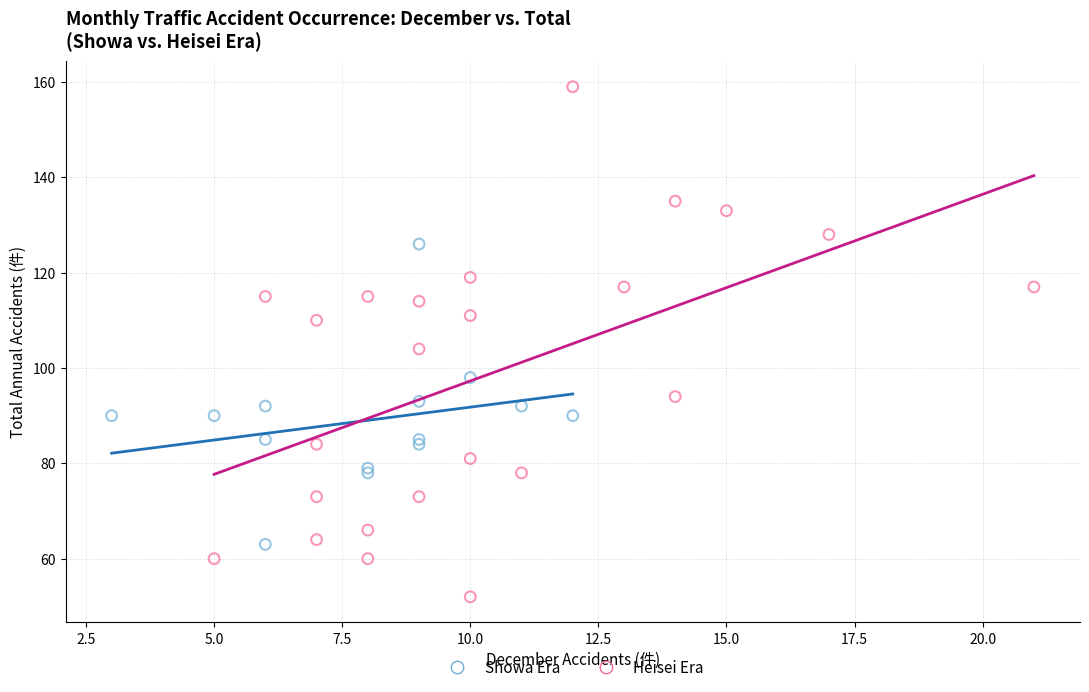

Which series has the largest Y range (max minus min)?

Heisei Era